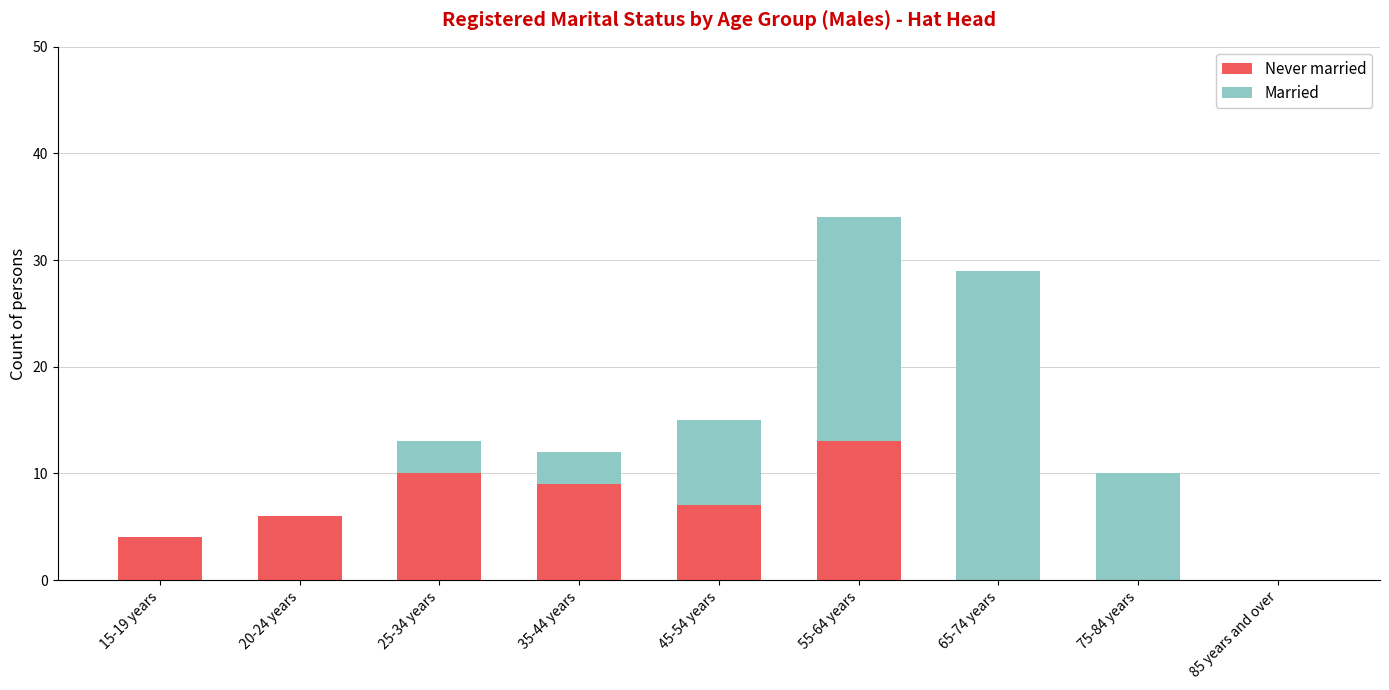

What is the total value across all series at 15-19 years?

4